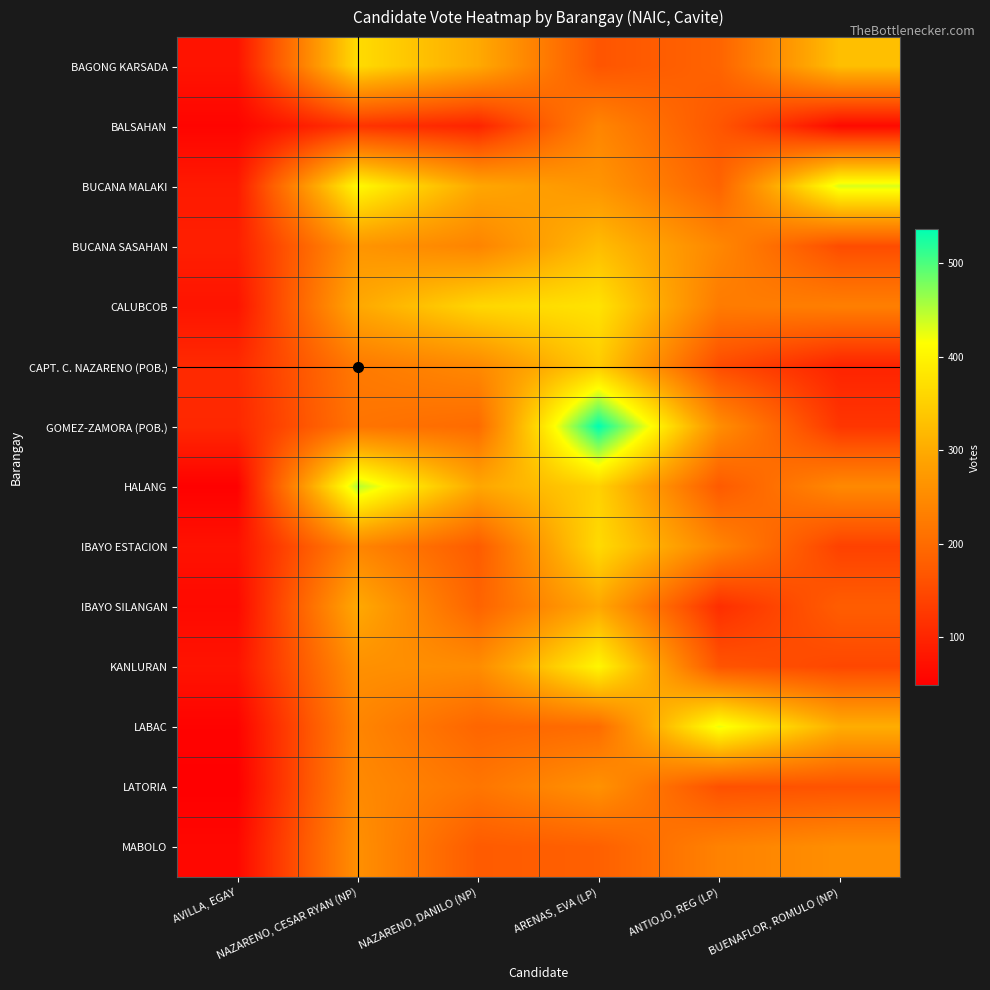

At which category is the sum across all series the highest?

ARENAS, EVA (LP)